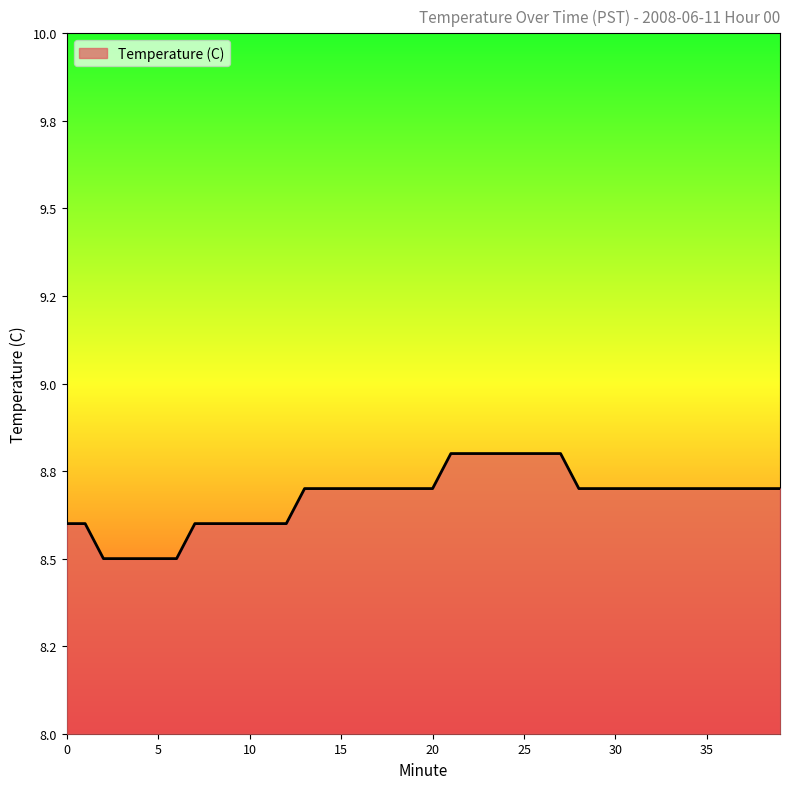

Is this an area chart (filled region under the line)?

Yes